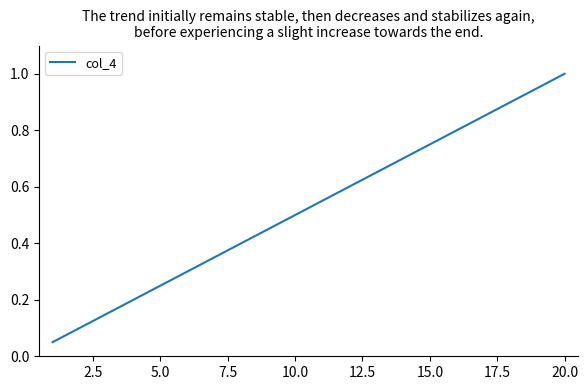

What is the greatest value displayed?

1.0